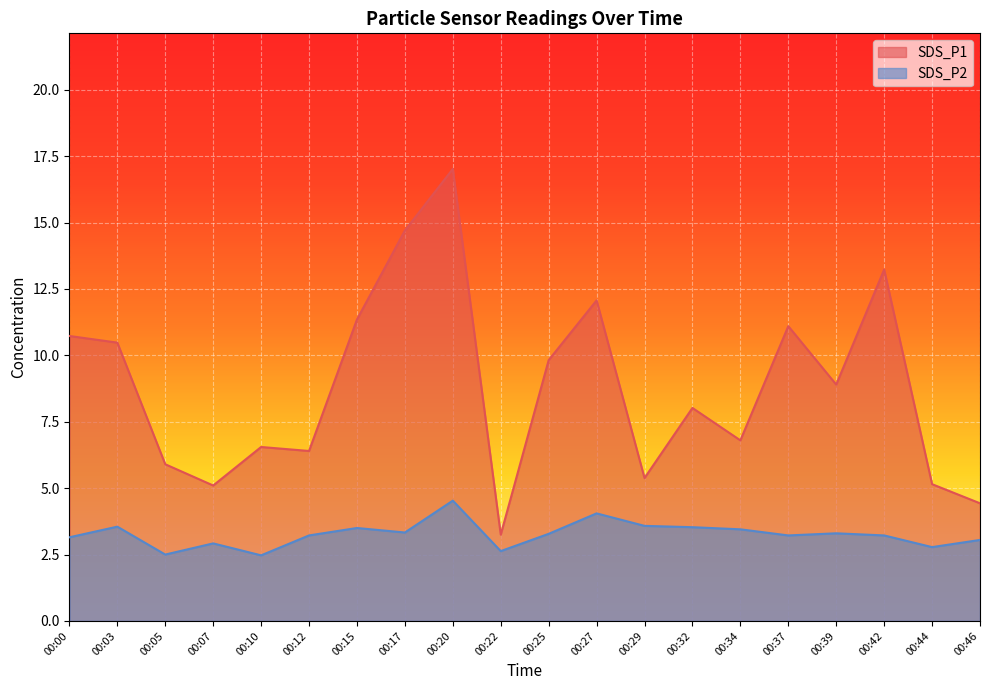

List the series in order of their overall mean, highest first.

SDS_P1, SDS_P2